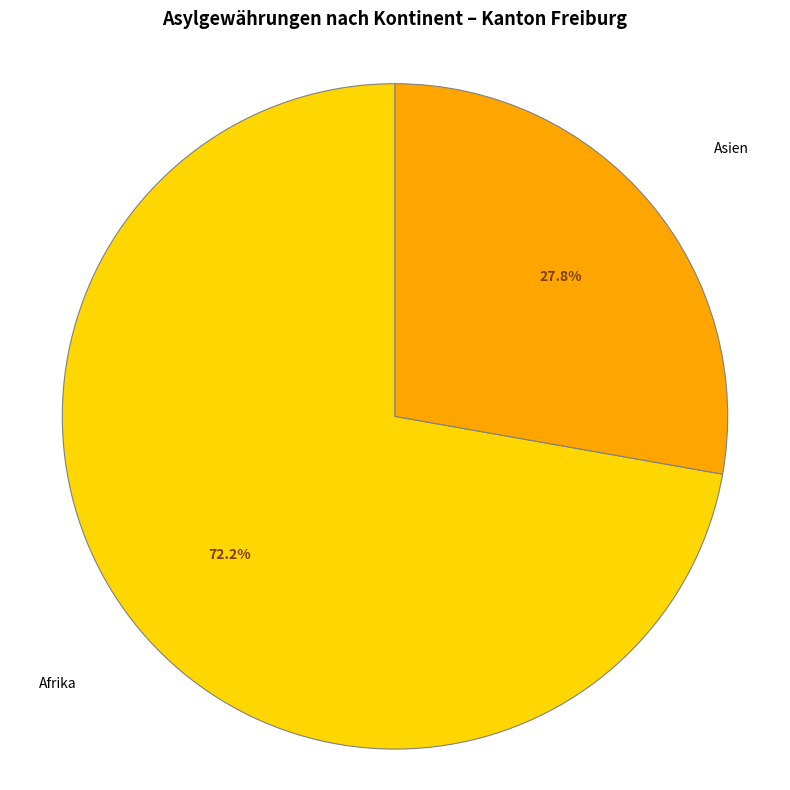

Rank the categories by value from highest to lowest.

Afrika, Asien